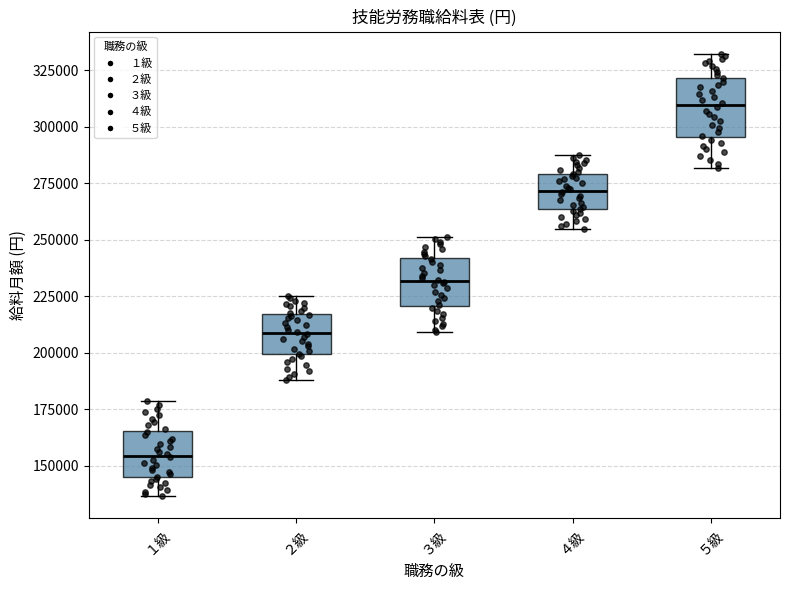

Where does the upper whisker of the box for ４級 end on the y-axis? The values are not printed on the chart, so give them approximately, as read against the axis.

285000